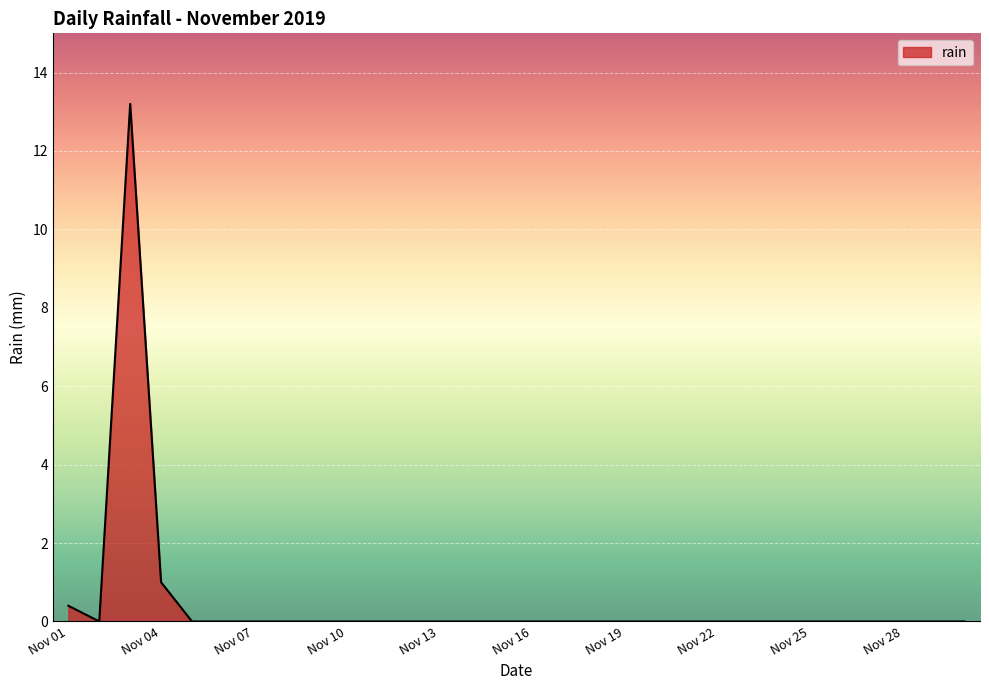

What is the greatest value displayed?

13.2